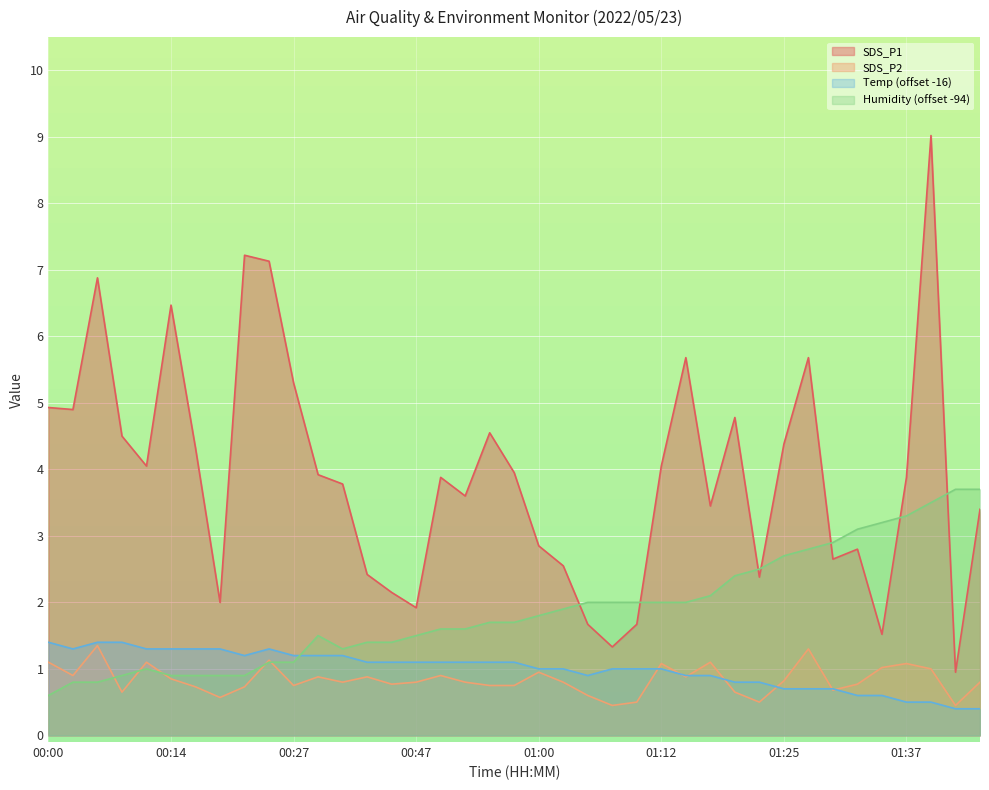

At how many categories does at least one series exceed 5?

8